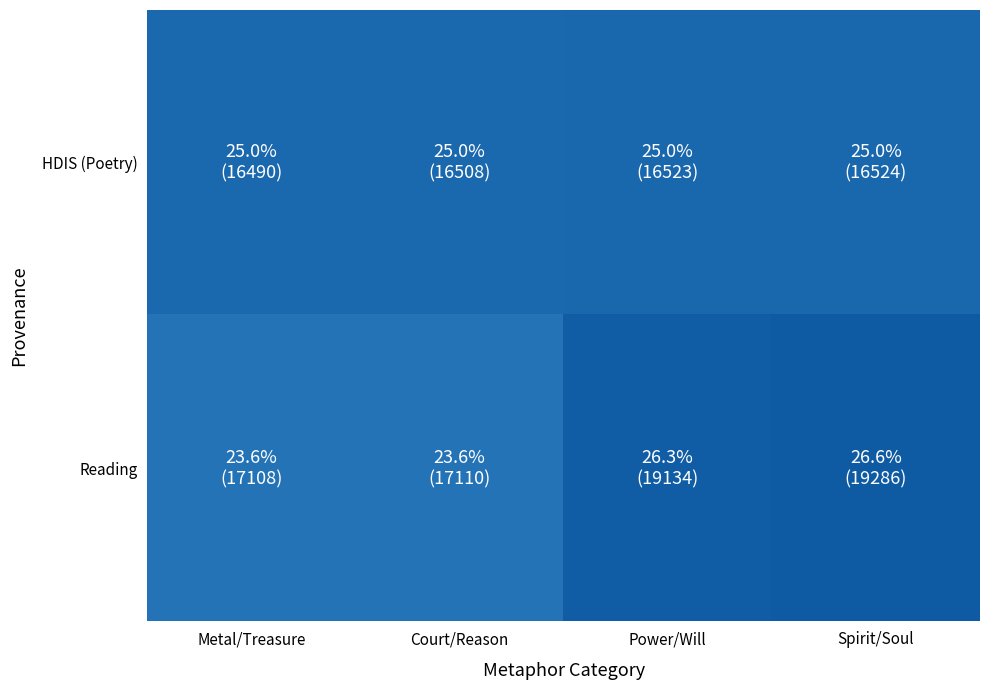

At which category is the sum across all series the highest?

Spirit/Soul